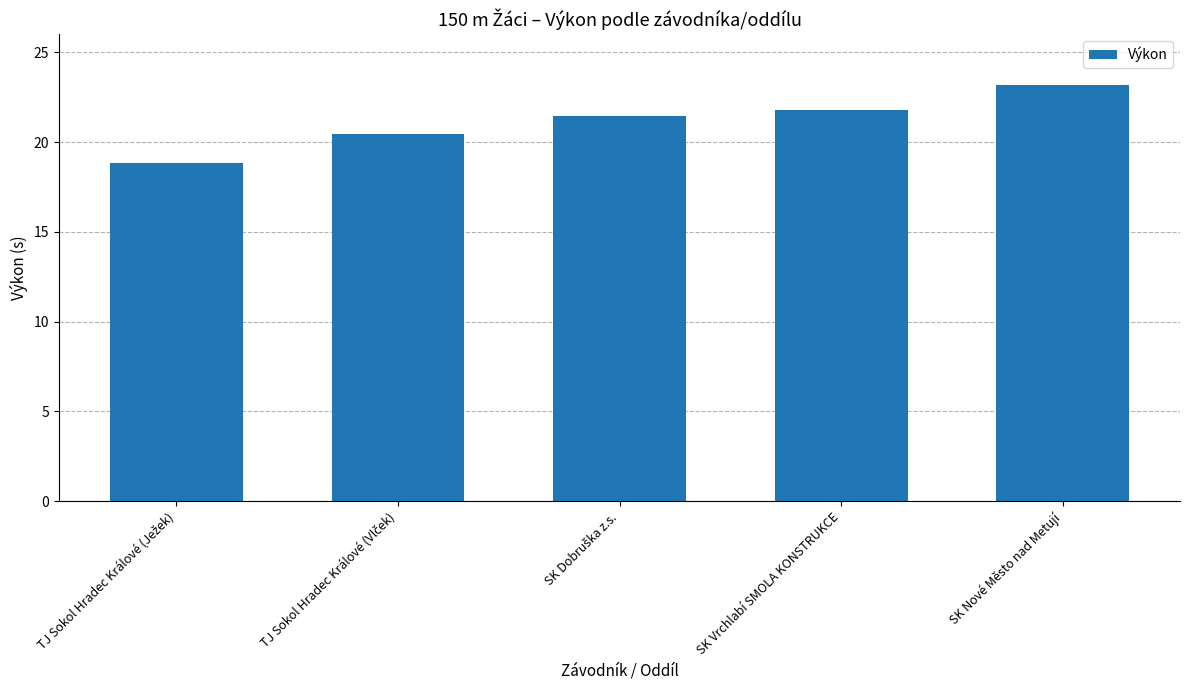

What is the minimum value shown in the chart?

18.8